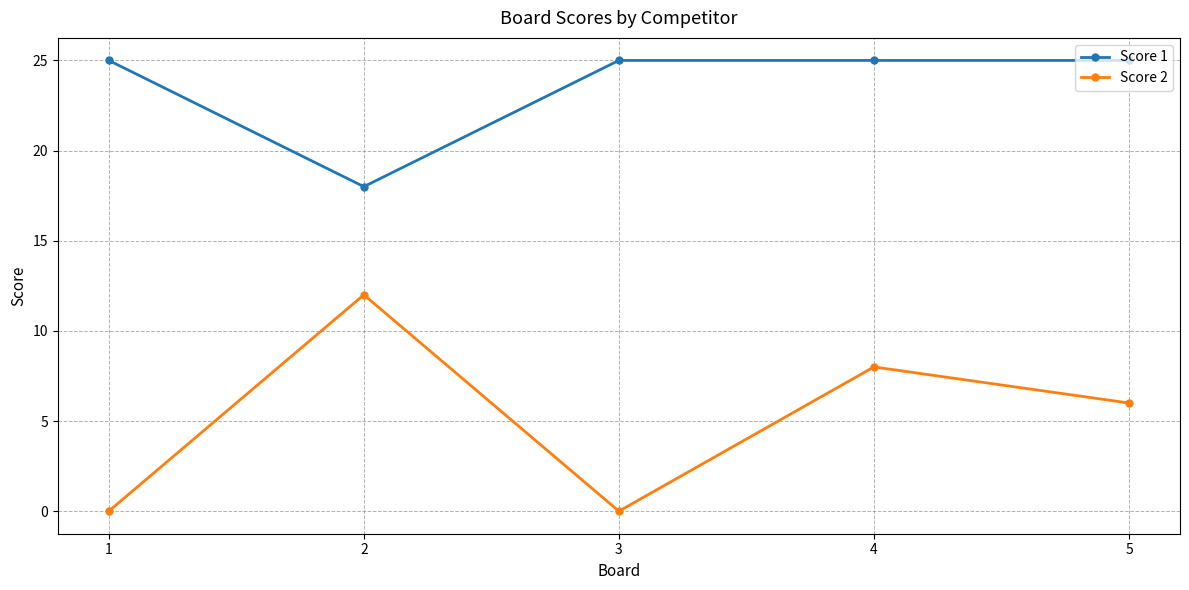

What is the value of the Score 2 point at the 2nd from the left?

12